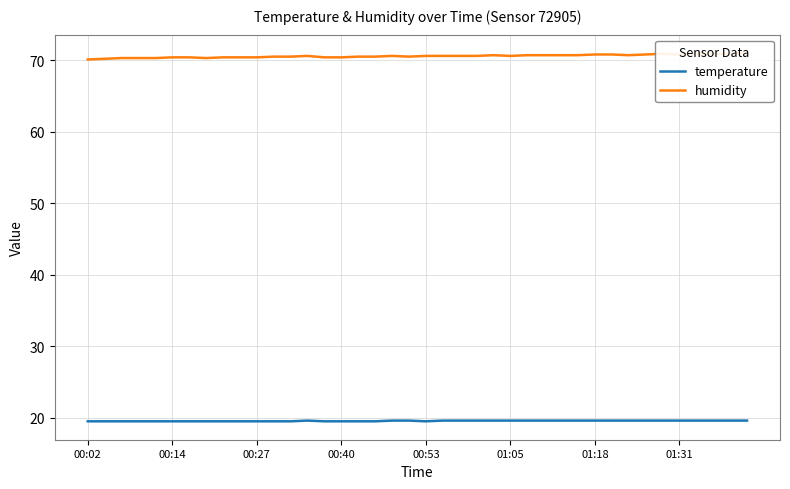

What is the highest value of the temperature series?

19.6